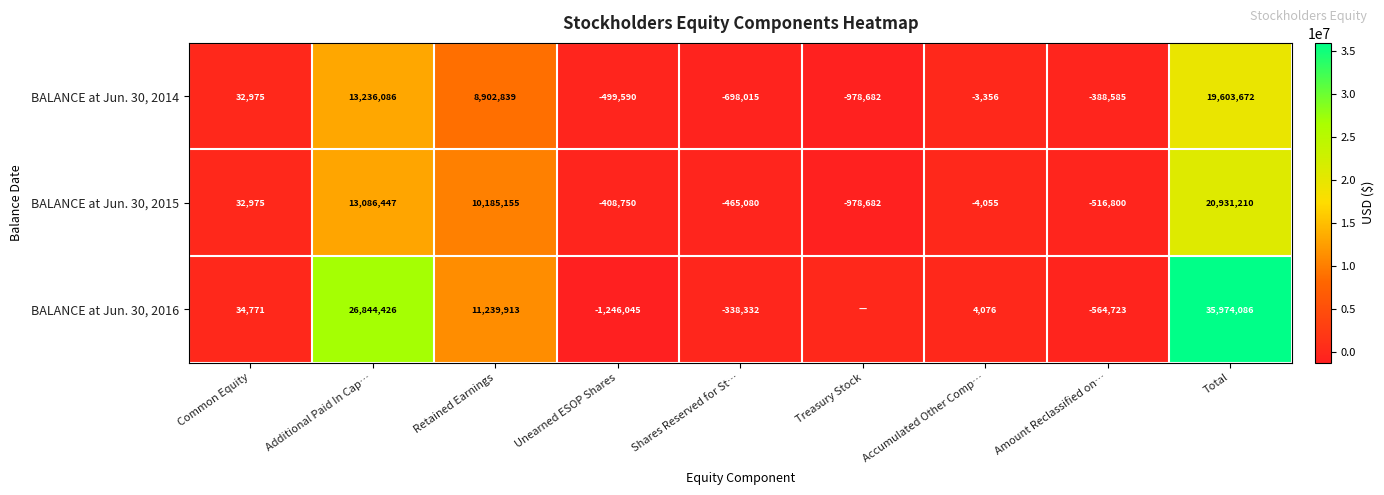

How many categories are shown in the chart?

9